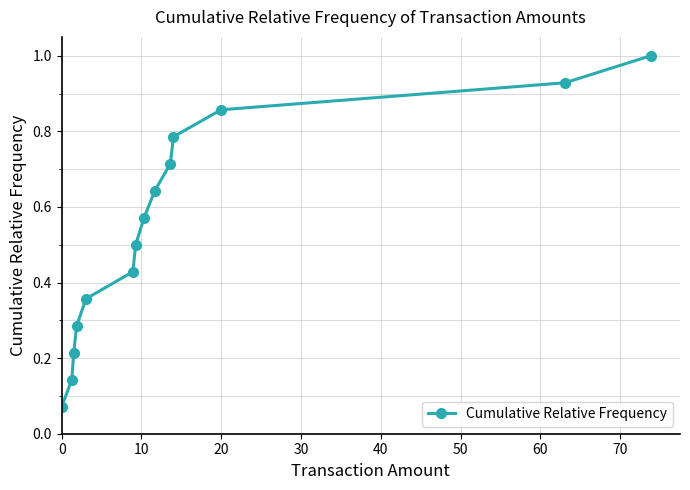

What is the maximum value shown in the chart?

1.0